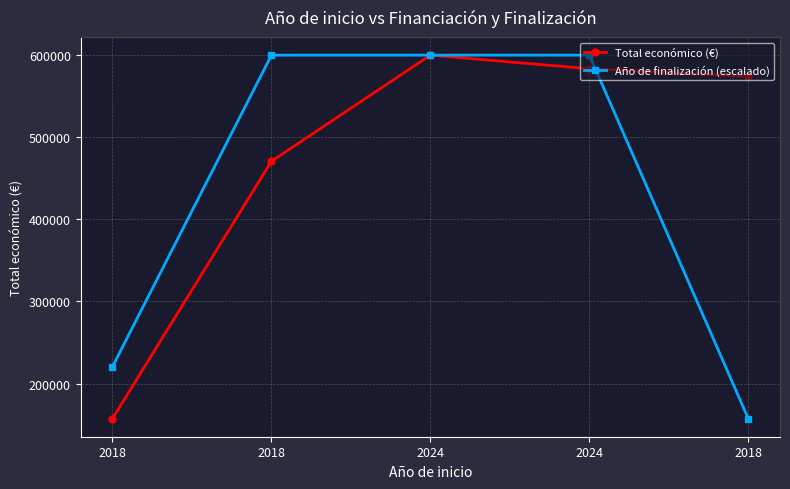

What is the difference between the Año de finalización (escalado) values at 2018 and 2018?

442292.0